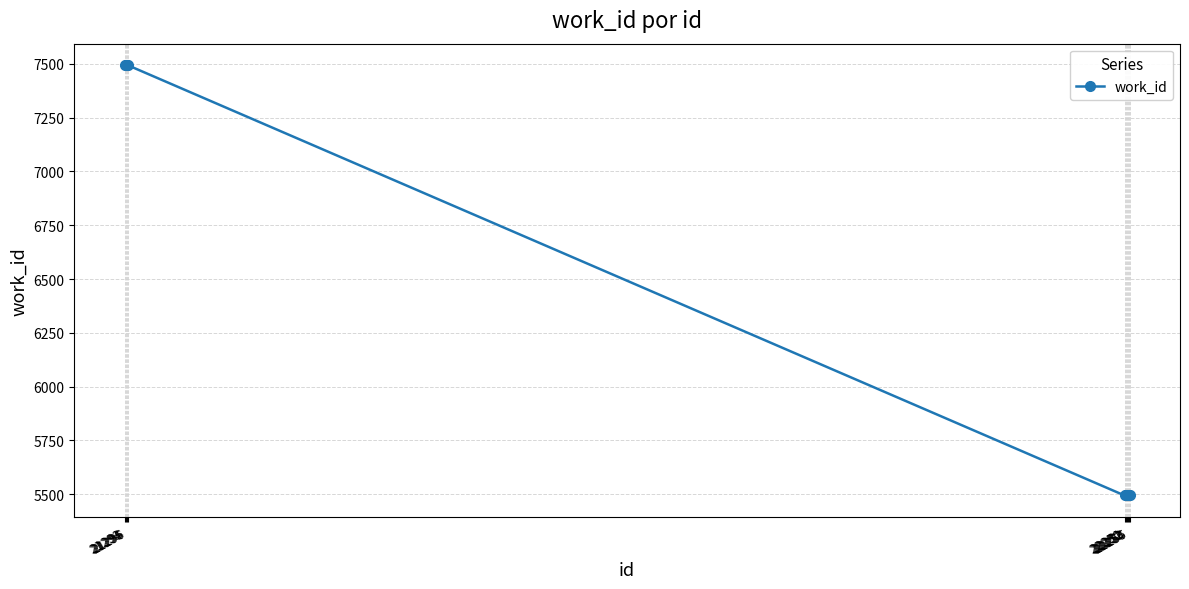

How many series are shown in this chart?

1